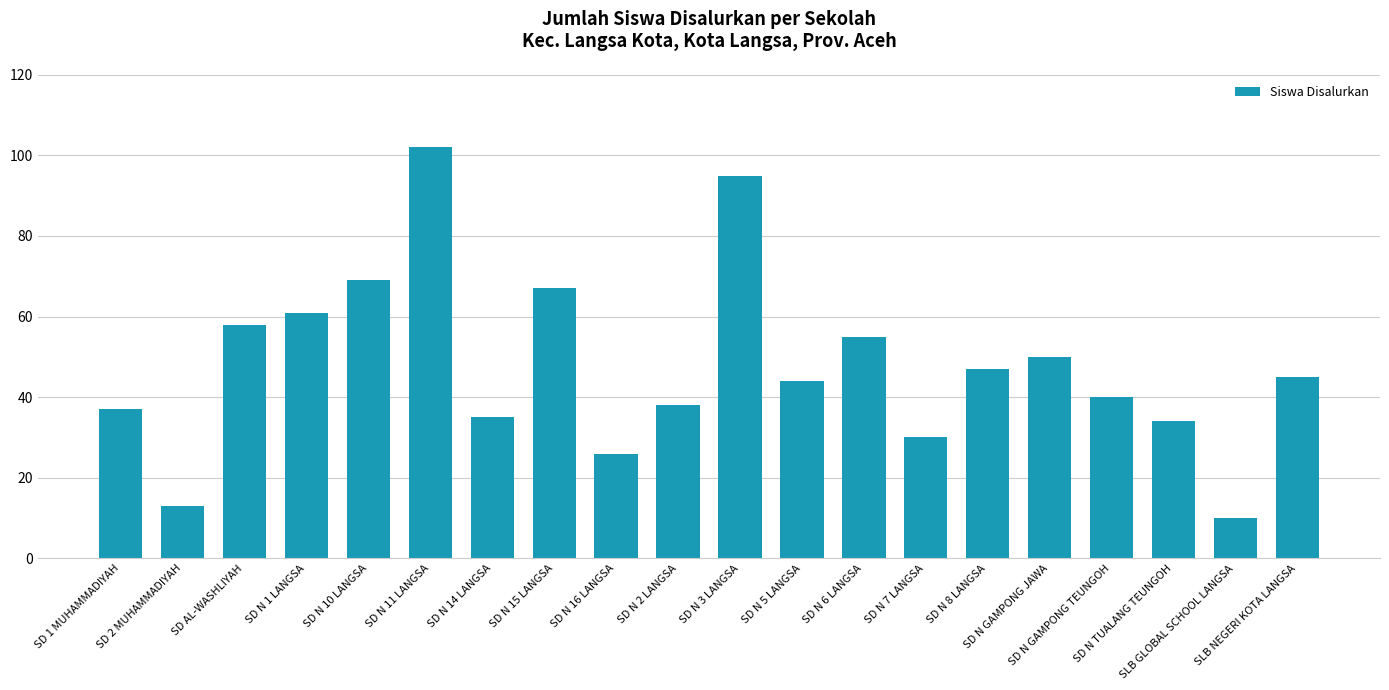

What is the label of the 13th bar from the left?

SD N 6 LANGSA